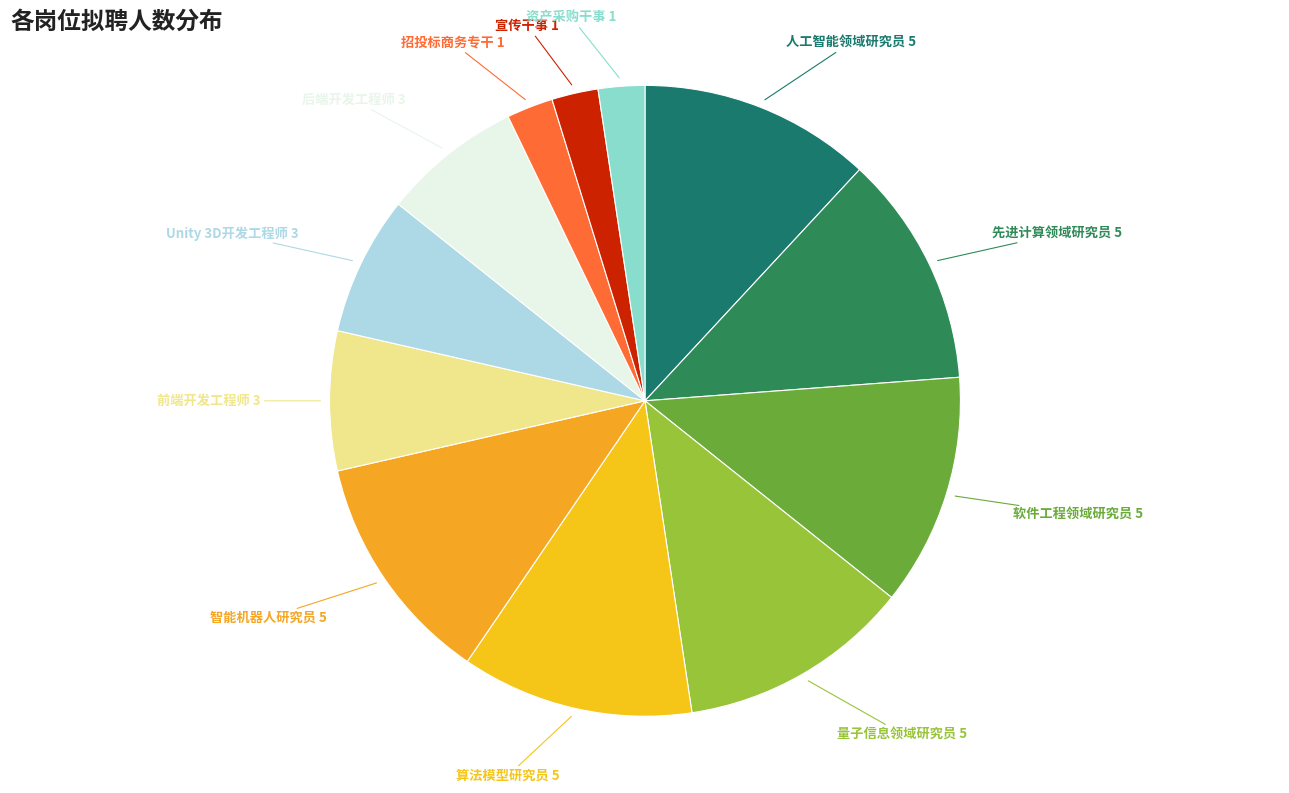

How many segments does this pie chart have?

12